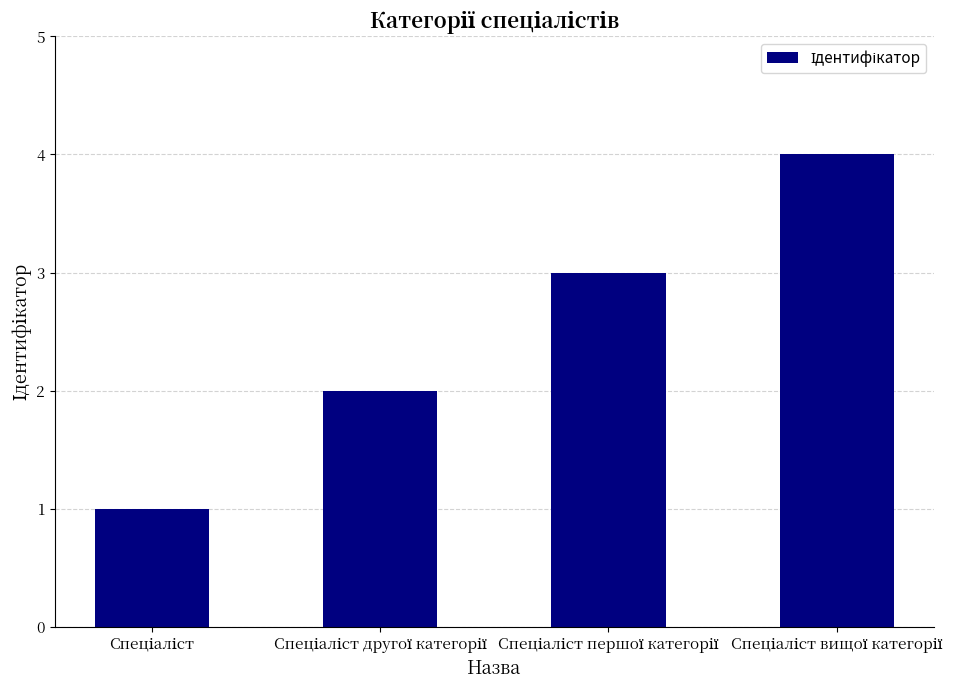

What is the sum of all values?

10